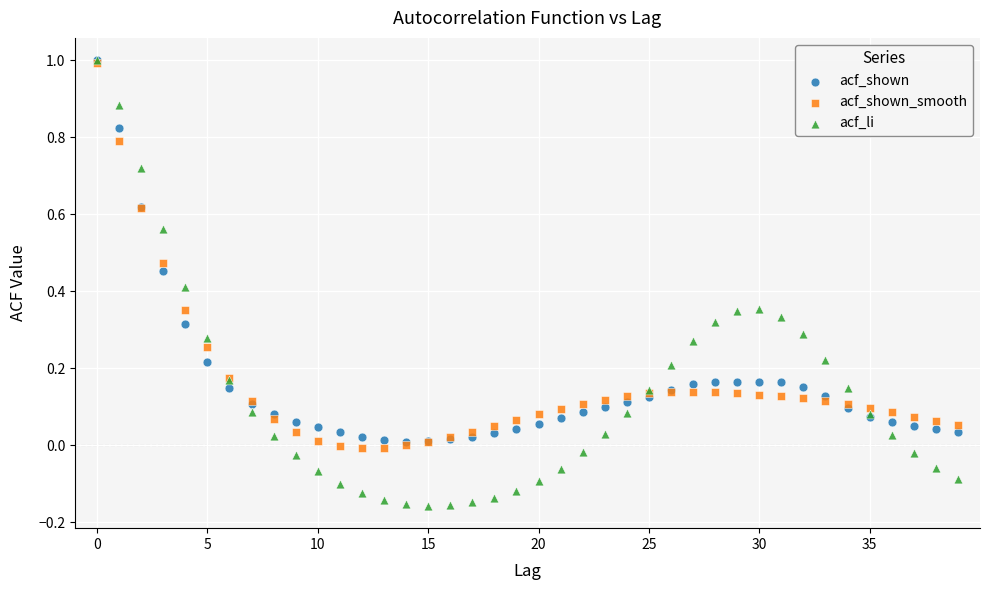

What are all the series names shown in the legend?

acf_shown, acf_shown_smooth, acf_li